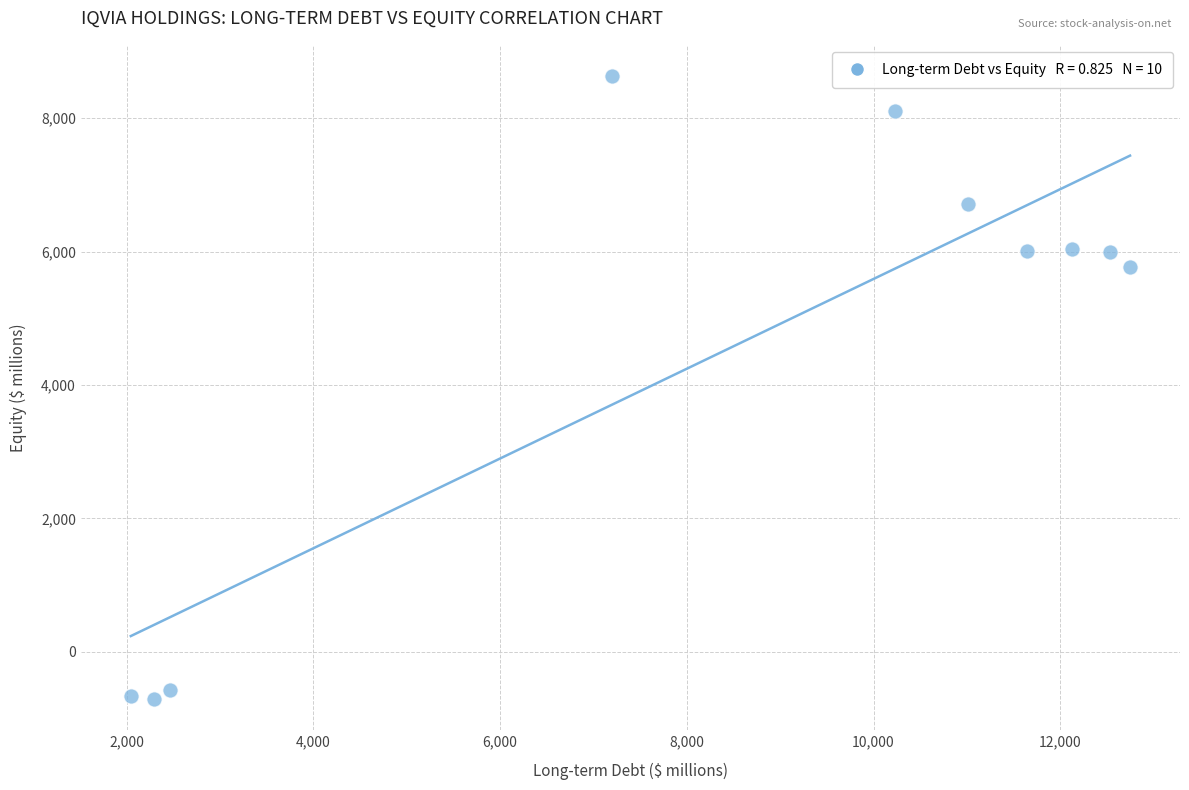

What is the average Y value?

4533